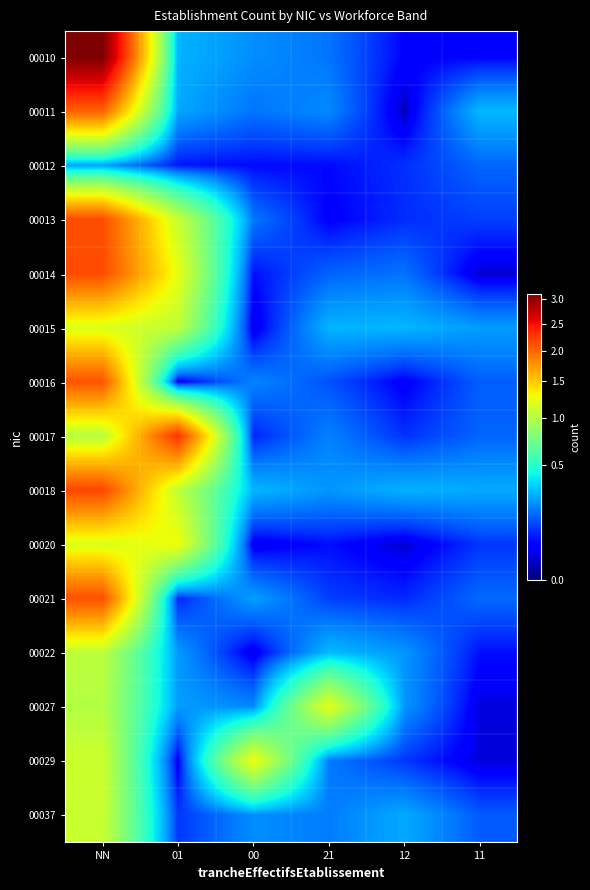

Which series has the largest range (max minus min)?

00010